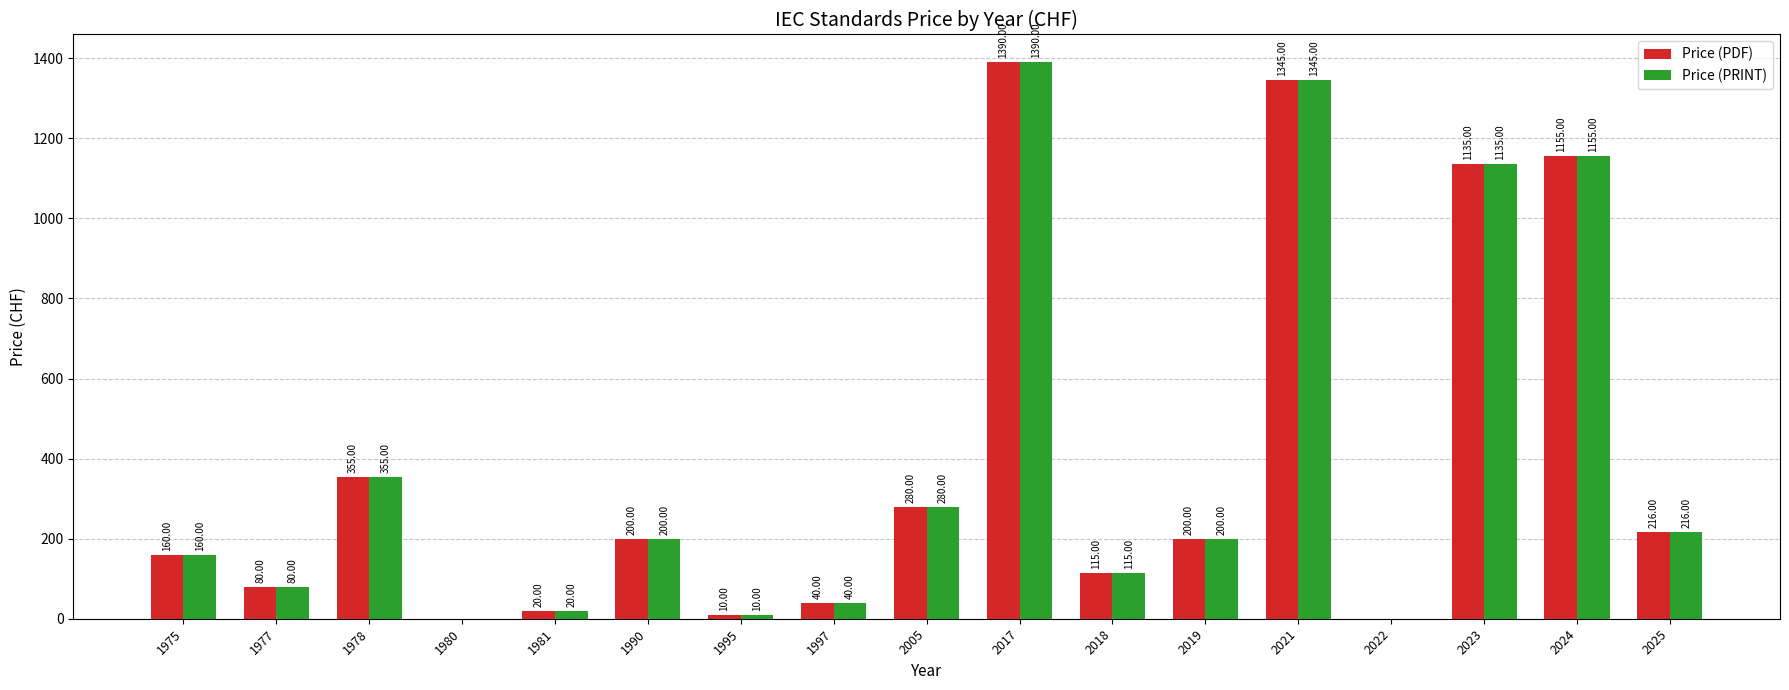

The value of Price (PRINT) at 2024 is 1155. True or false?

True